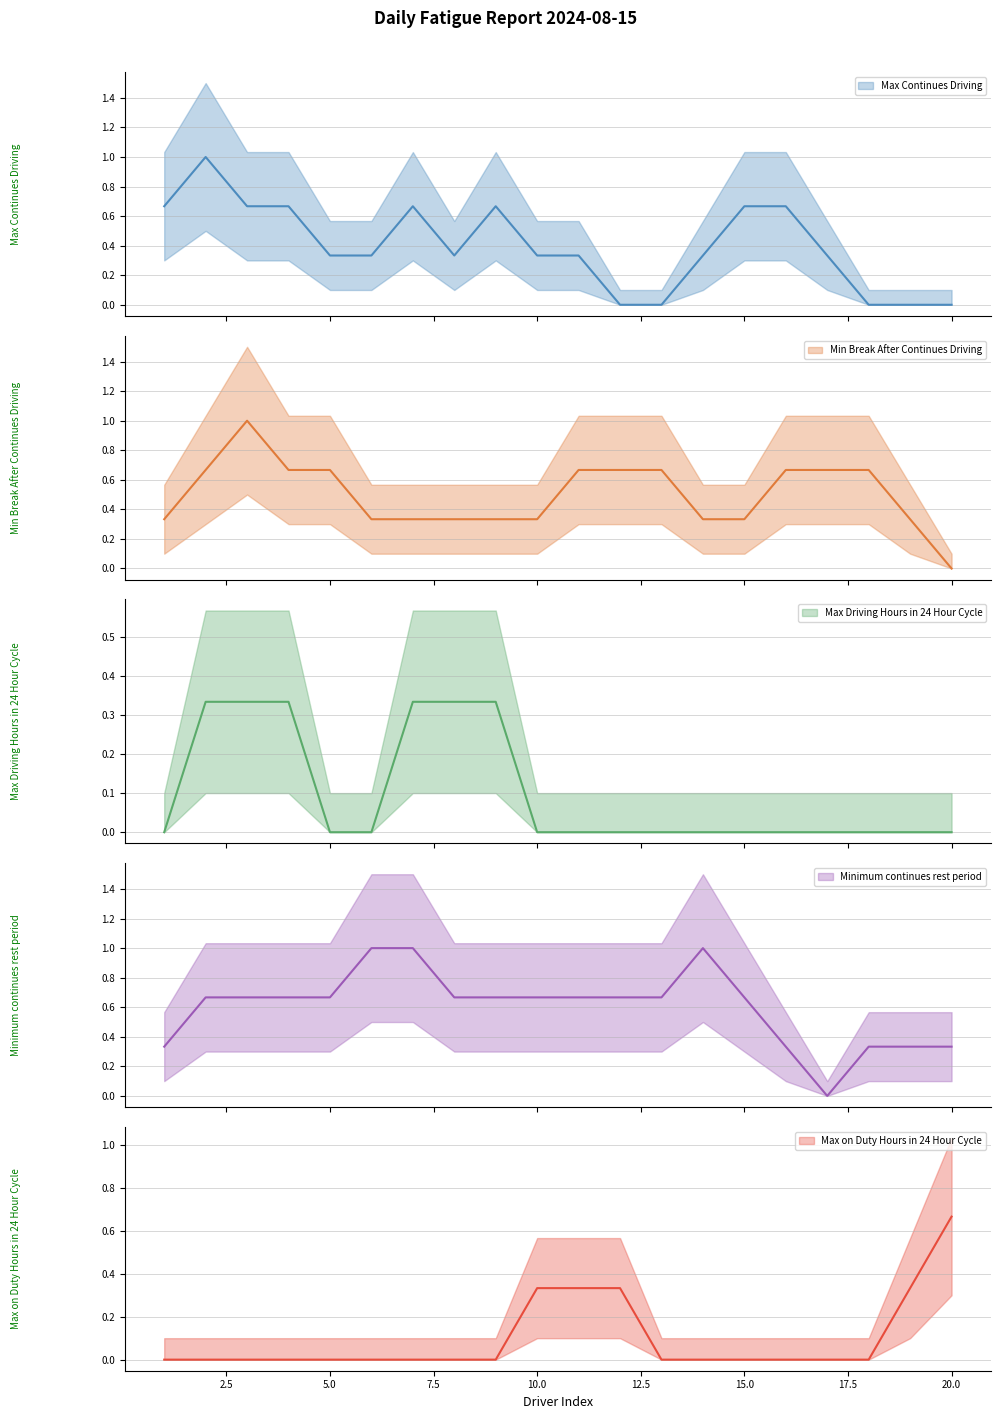

True or false: Min Break After Continues Driving has a value of 1 at 7.

False